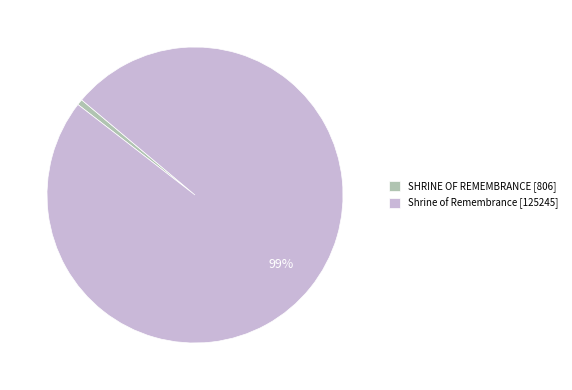

What percentage is the SHRINE OF REMEMBRANCE slice, to the nearest percent?

1%